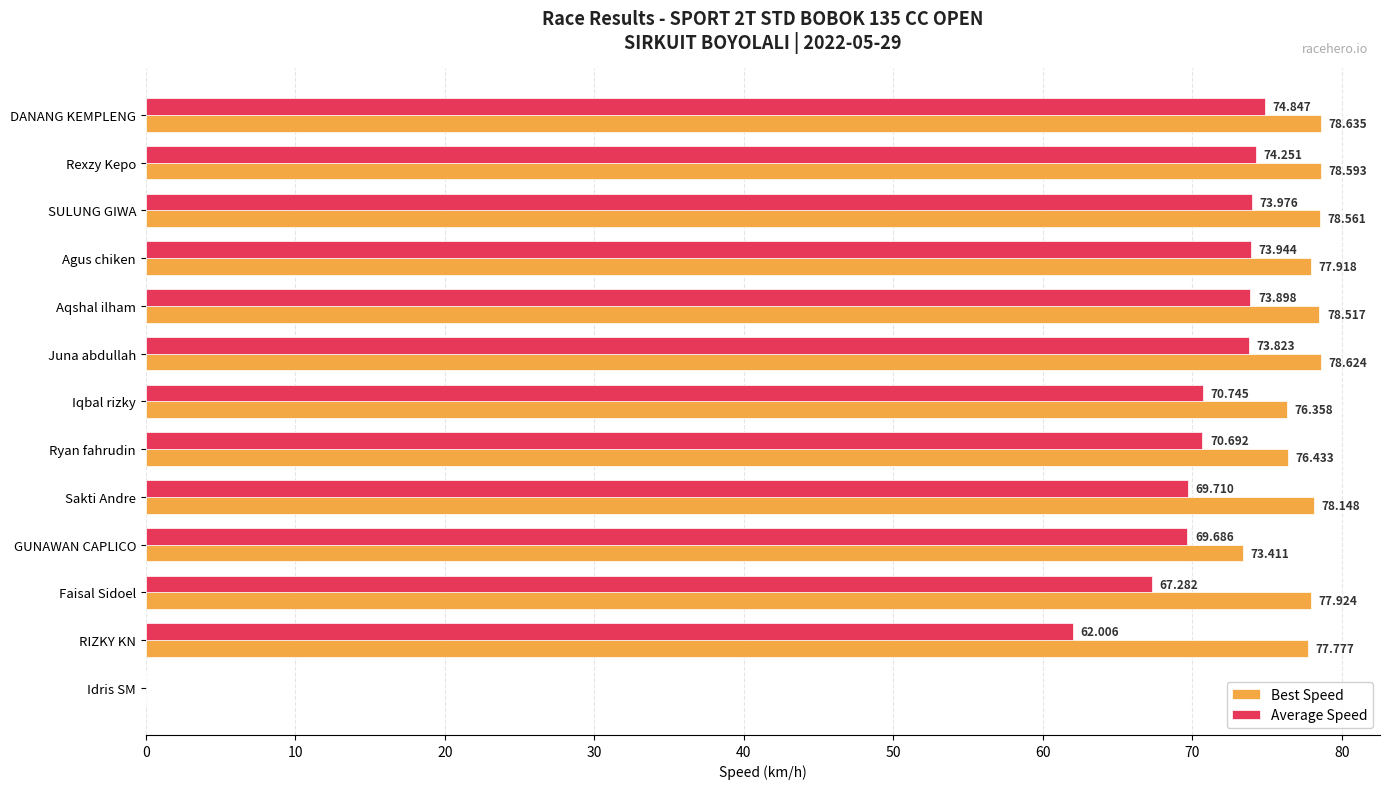

Which series changed the most between Rexzy Kepo and Juna abdullah?

Average Speed